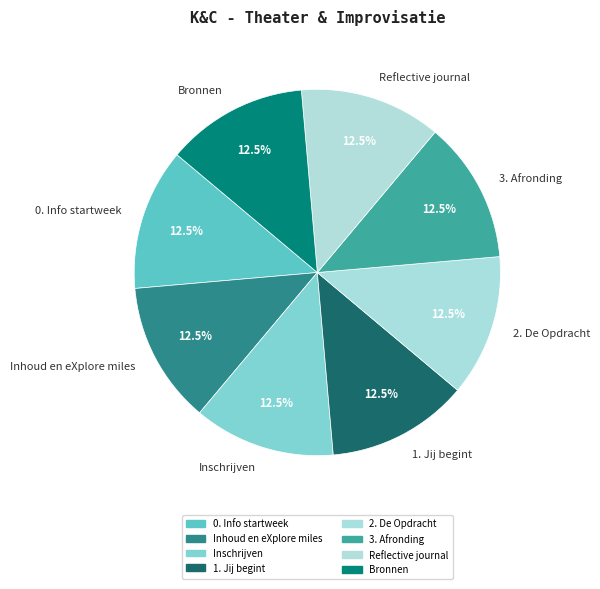

Does 2. De Opdracht account for over 50% of the chart?

No